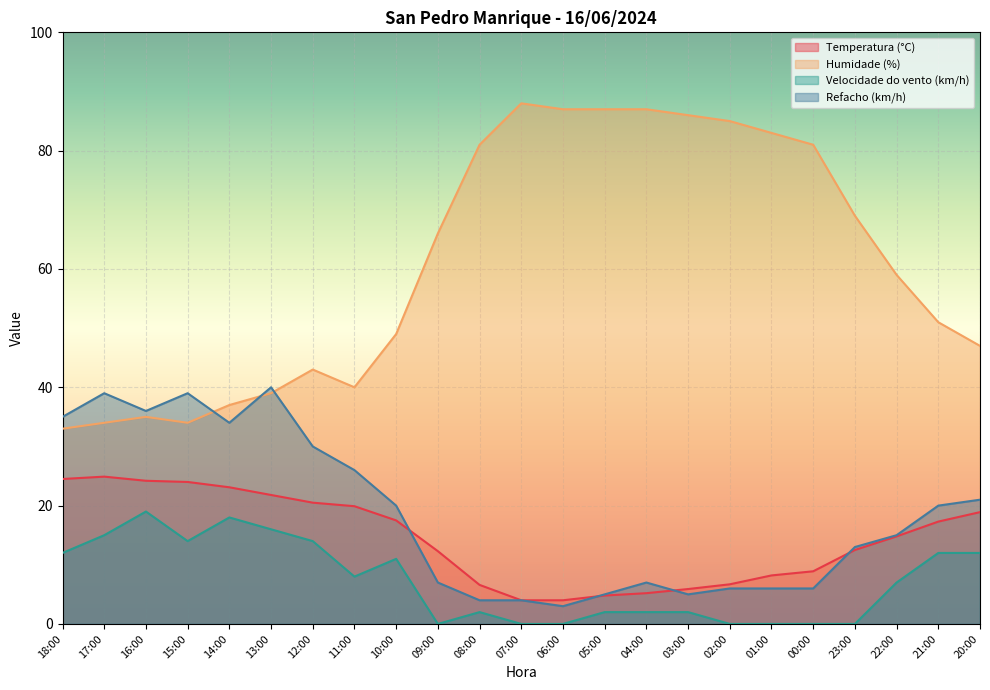

What are all the series names shown in the legend?

Temperatura (°C), Humidade (%), Velocidade do vento (km/h), Refacho (km/h)